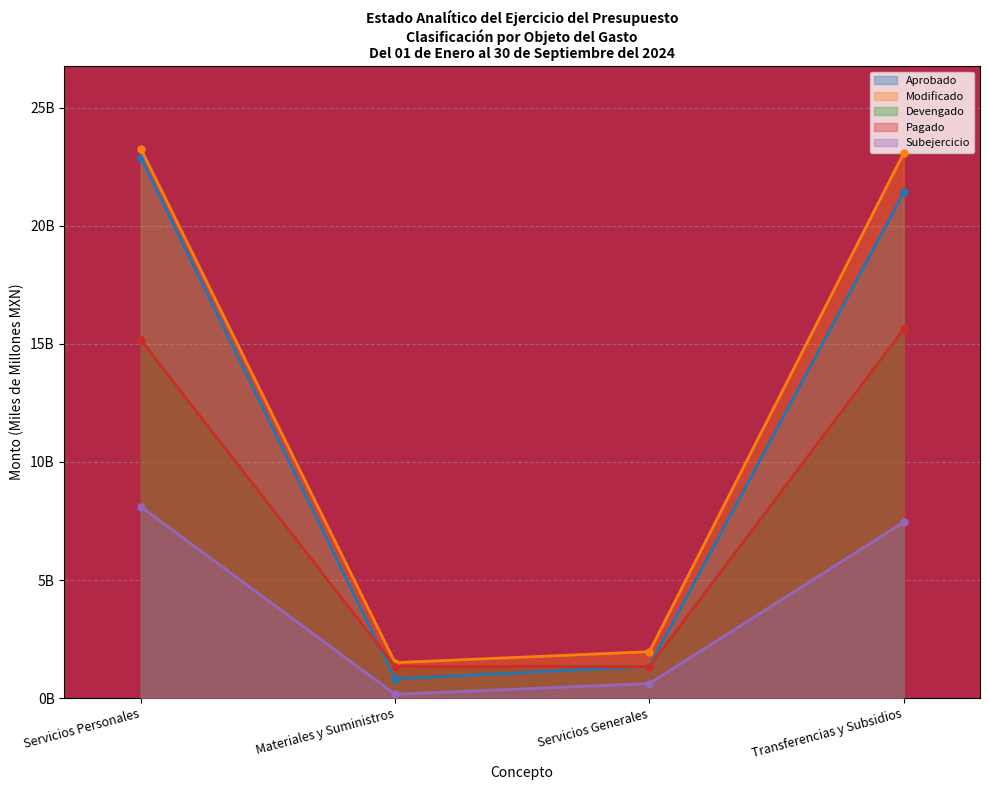

True or false: Aprobado has more than 0 points higher than both neighbors.

False